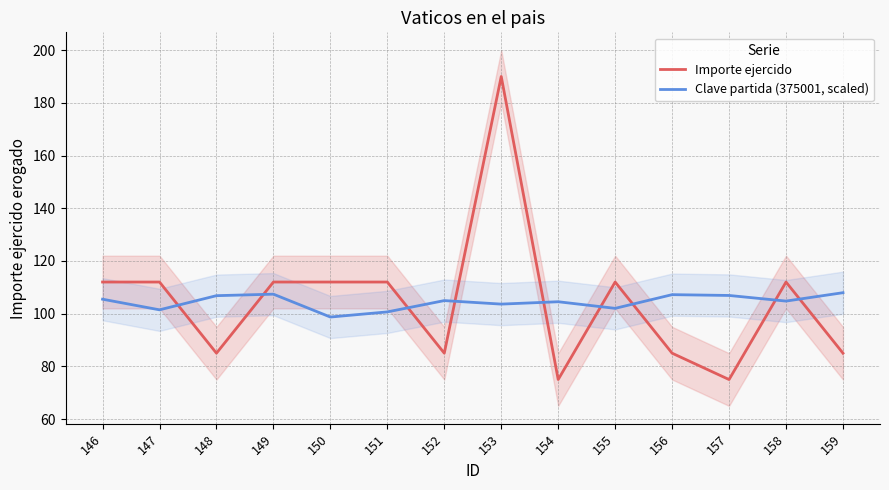

What is the approximate value of Importe ejercido at 156?

85.0